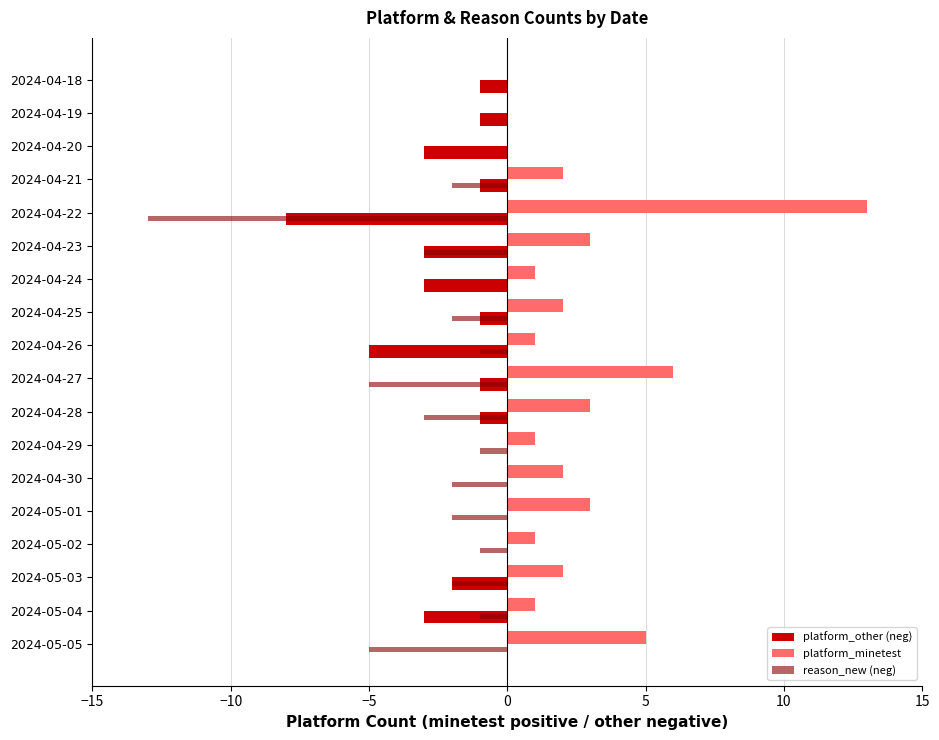

Is the value of reason_new (neg) at 2024-05-03 greater than the value of platform_other (neg) at 2024-04-28?

No